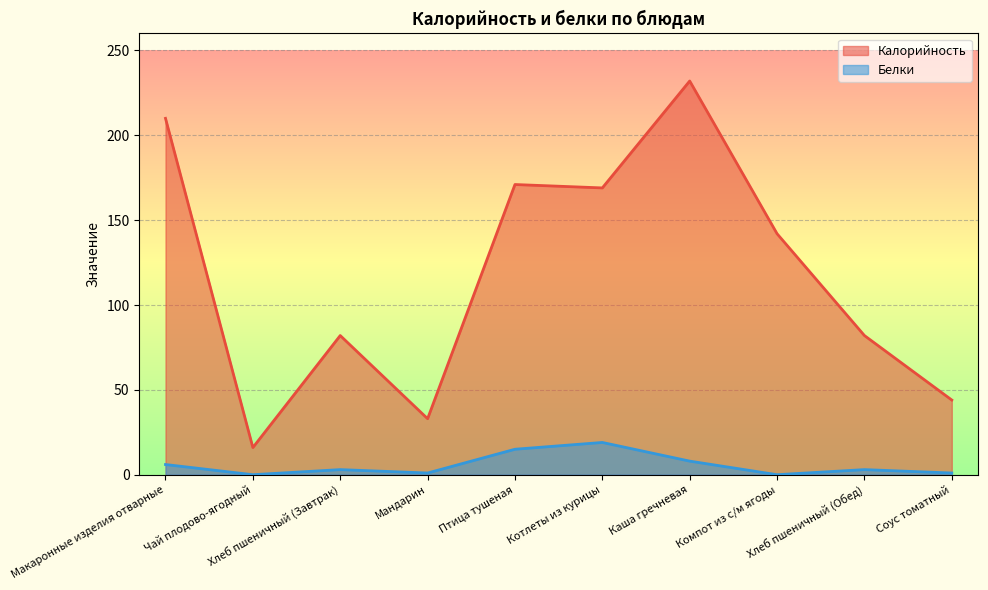

What is the sum of all Белки values?

56